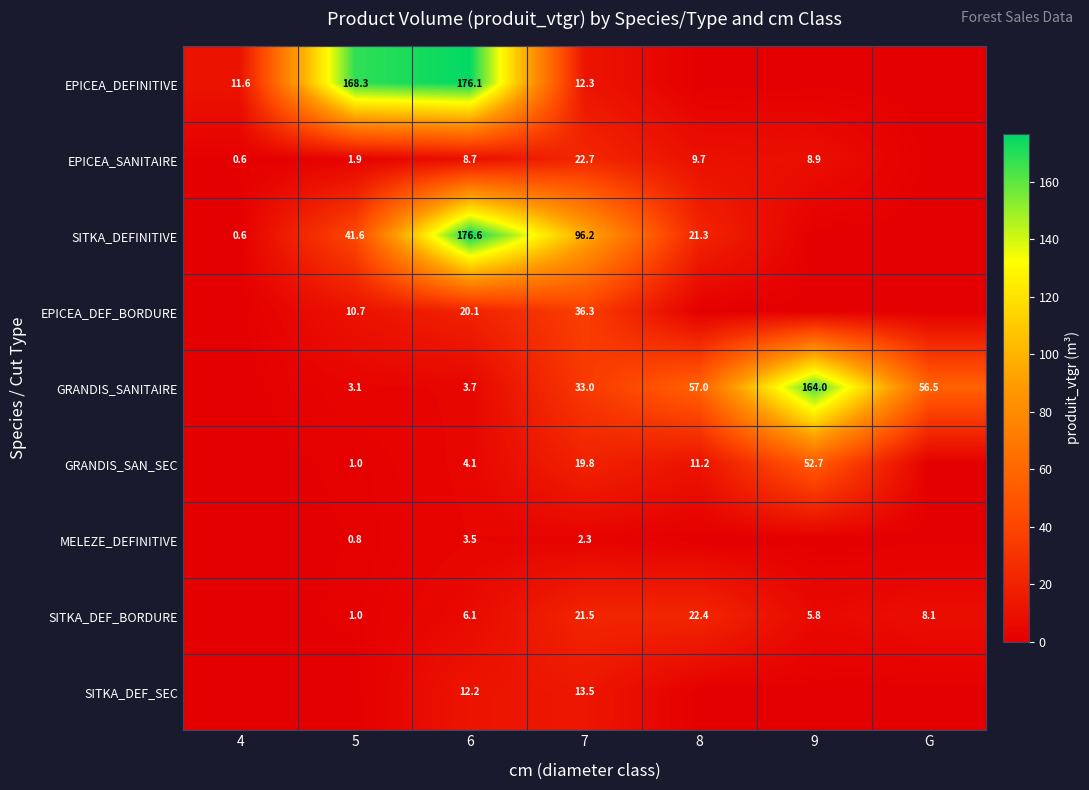

Rank the series at 6 from lowest to highest value.

MELEZE_DEFINITIVE, GRANDIS_SANITAIRE, GRANDIS_SAN_SEC, SITKA_DEF_BORDURE, EPICEA_SANITAIRE, SITKA_DEF_SEC, EPICEA_DEF_BORDURE, EPICEA_DEFINITIVE, SITKA_DEFINITIVE